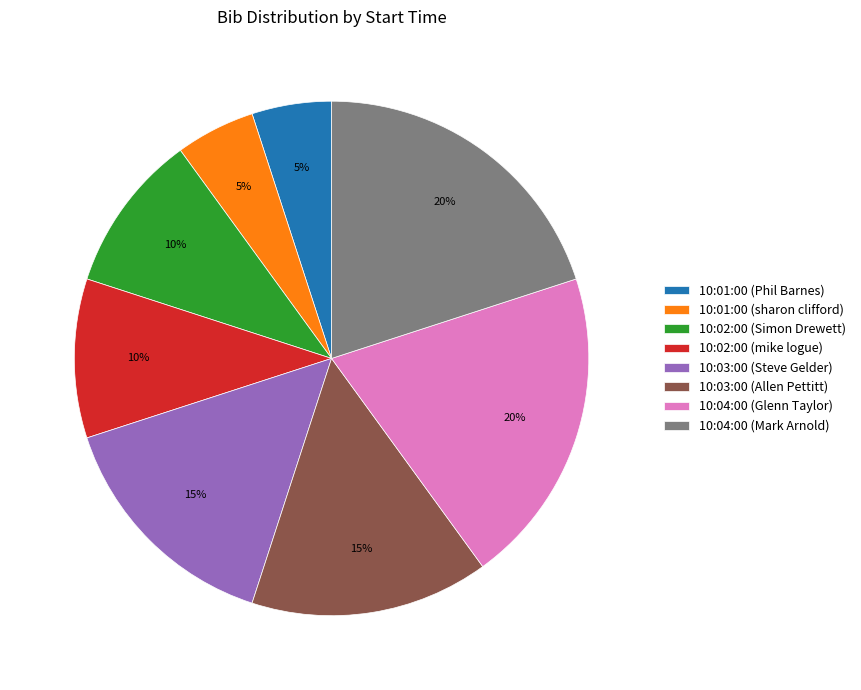

To the nearest percent, what percentage of the pie is 10:02:00 (mike logue)?

10%